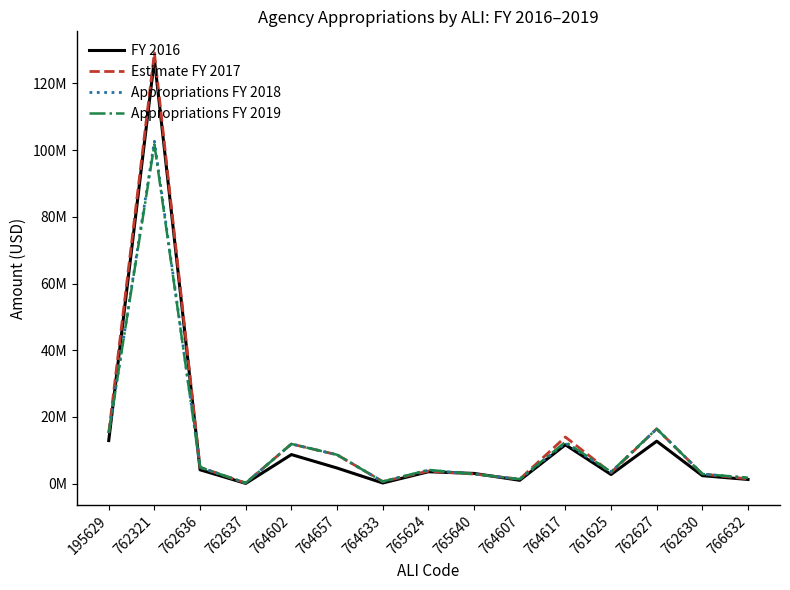

Reading left to right, extract all data points from this chart.

FY 2016: 12932970.7	127233798.8	4170140.3	81920.0	8727504.2	4693861.4	210936.4	3577842.1	3076480.4	1016378.5	11665511.9	2757261.1	12735646.8	2405749.5	1265286.3
Estimate FY 2017: 15200000.0	129154677.0	4914824.0	200000.0	11905872.0	8665152.0	641927.0	3771029.0	2900000.0	1356354.0	13990032.0	3295644.0	16446027.0	2900000.0	1445427.0
Appropriations FY 2018: 15200000.0	102654677.0	4914824.0	200000.0	11905872.0	8665152.0	641927.0	4035127.0	2900000.0	1356354.0	12155202.0	3504741.0	16446027.0	2900000.0	1722610.0
Appropriations FY 2019: 15200000.0	101709677.0	4914824.0	200000.0	11905872.0	8665152.0	641927.0	4135074.0	2900000.0	1356354.0	12505202.0	3544104.0	16446027.0	2900000.0	1794295.0